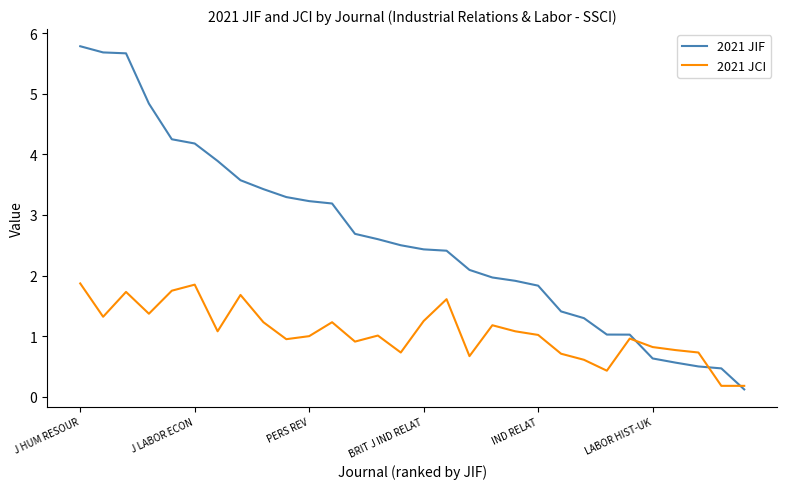

Which series has the largest total across all categories?

2021 JIF